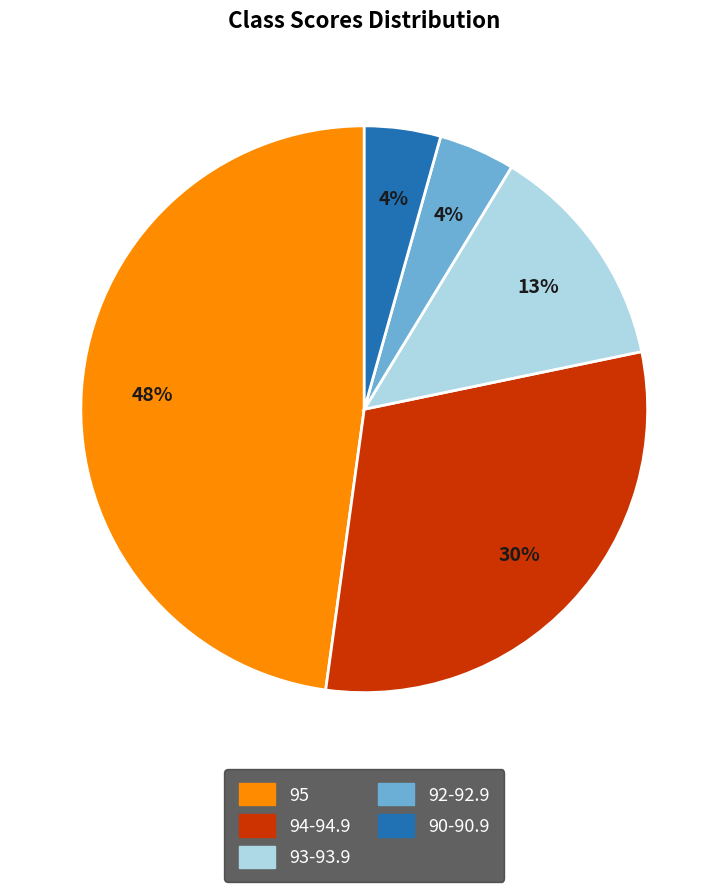

To the nearest percent, what is the average slice percentage?

20%